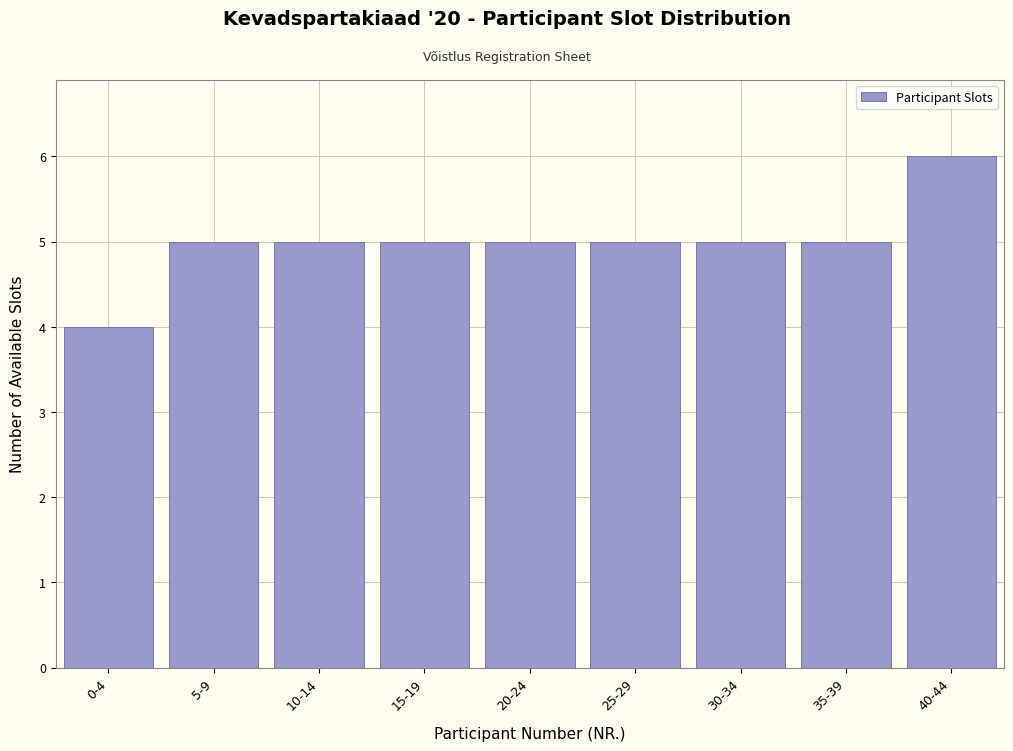

Reading left to right, extract all data points from this chart.

4	5	5	5	5	5	5	5	6